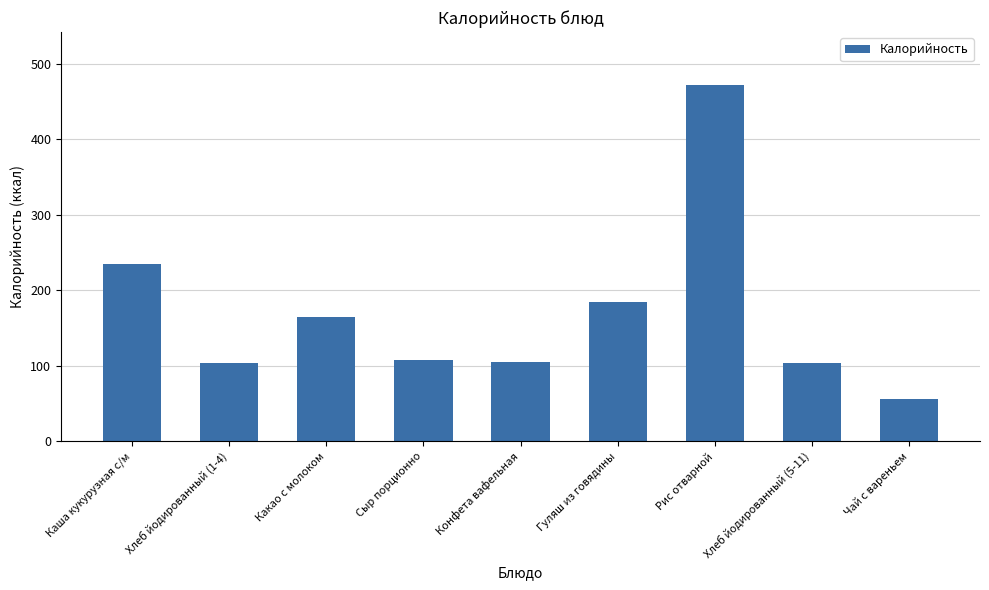

At which category does the chart reach its peak across all series?

Рис отварной